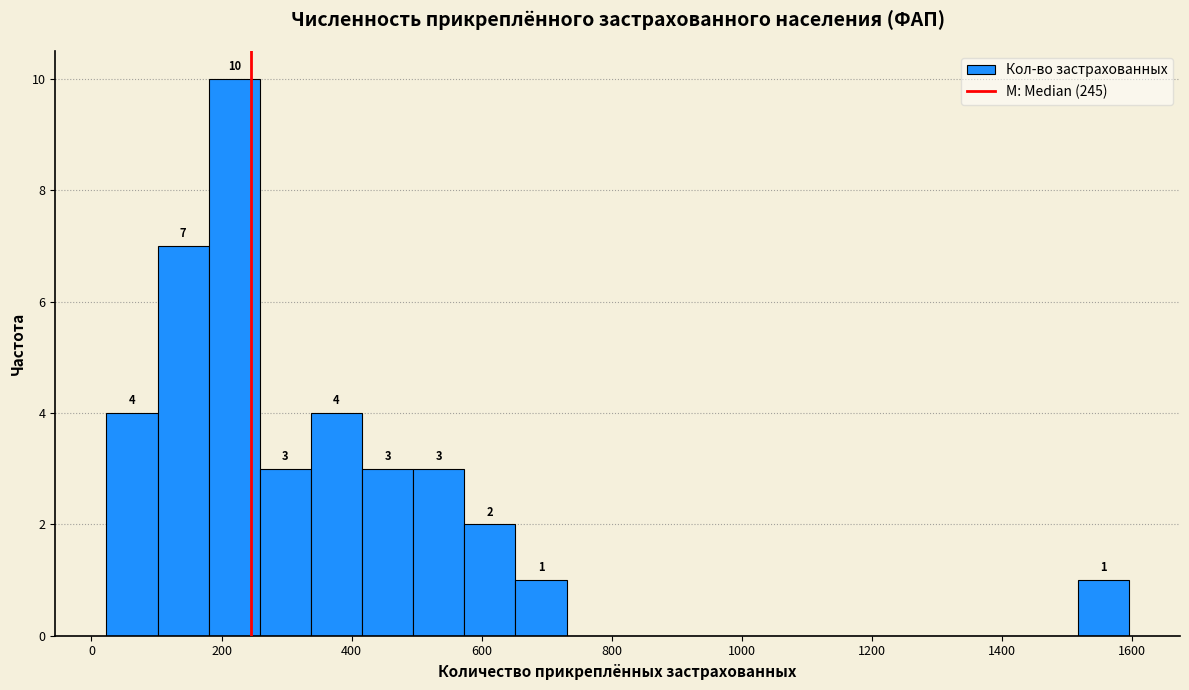

Read against the x-axis, roughly where is the centre of the tallest bar?

220